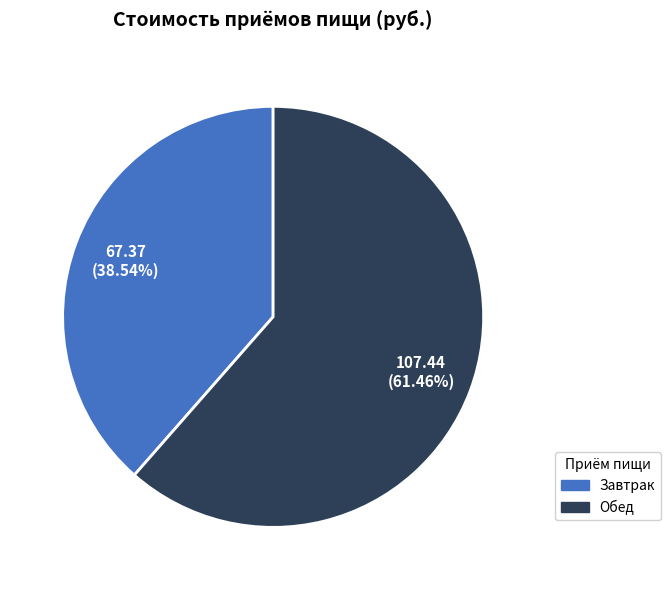

Between Завтрак and Обед, which is larger?

Обед